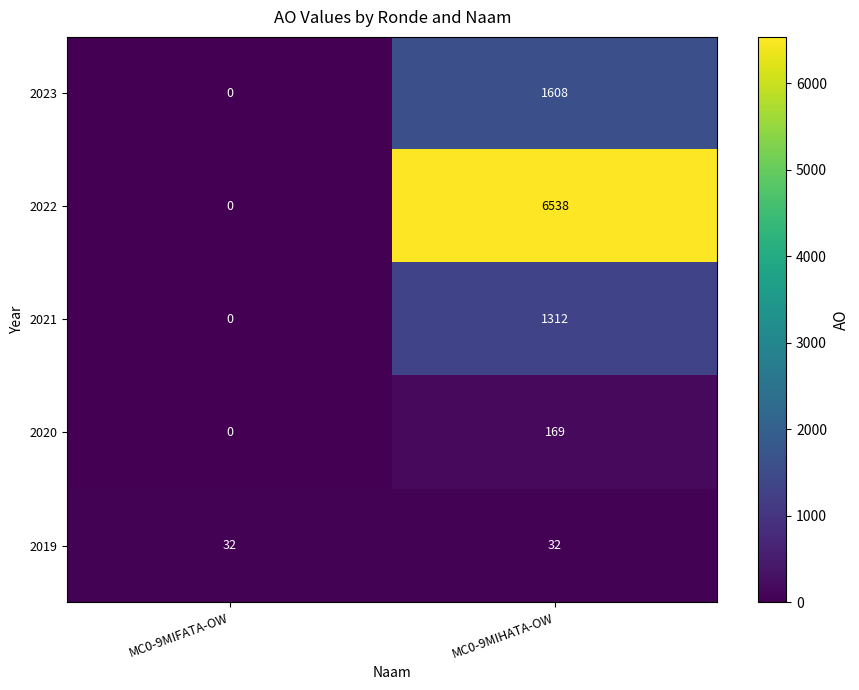

List the series in order of their peak value, highest first.

2022, 2023, 2021, 2020, 2019